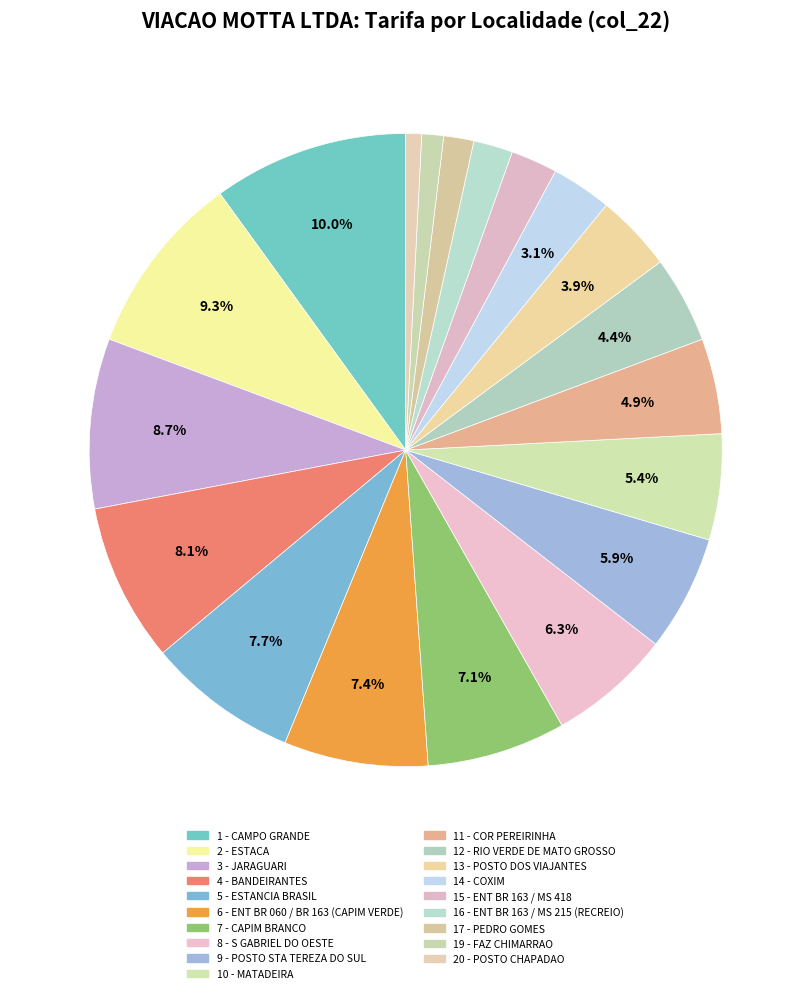

What is the smallest slice in the pie chart?

20 - POSTO CHAPADAO